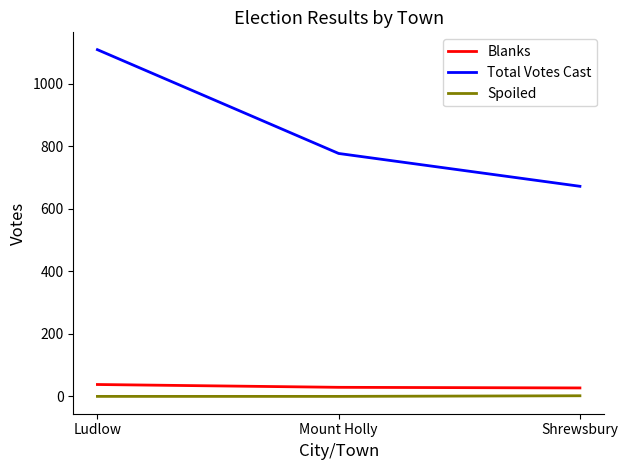

At which label is Total Votes Cast closest to 890?

Mount Holly